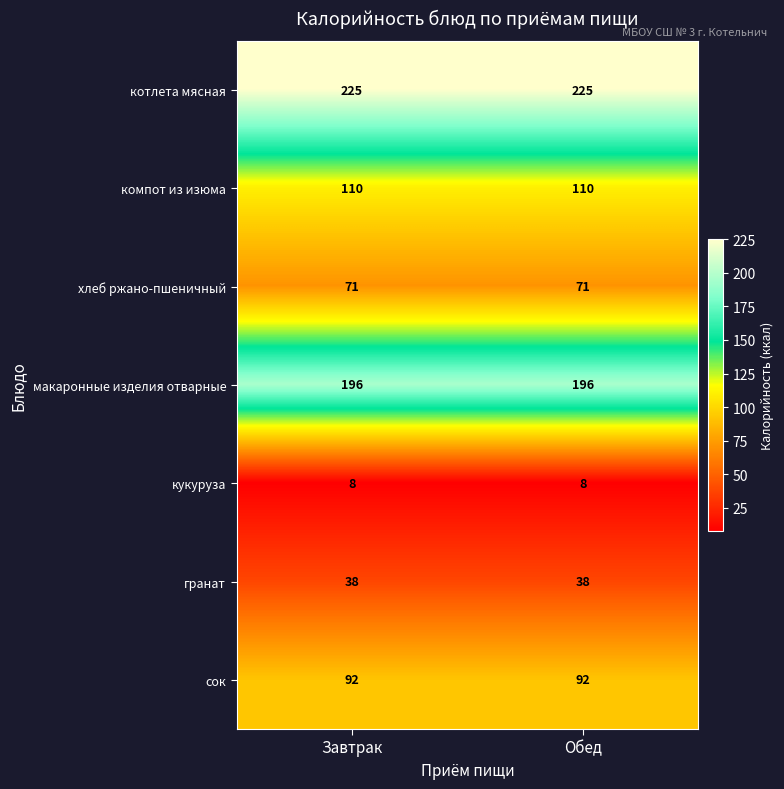

Reading left to right, transcribe all the data shown in this chart.

котлета мясная: Завтрак=225	Обед=225
компот из изюма: Завтрак=110	Обед=110
хлеб ржано-пшеничный: Завтрак=71	Обед=71
макаронные изделия отварные: Завтрак=196	Обед=196
кукуруза: Завтрак=8	Обед=8
гранат: Завтрак=38	Обед=38
сок: Завтрак=92	Обед=92